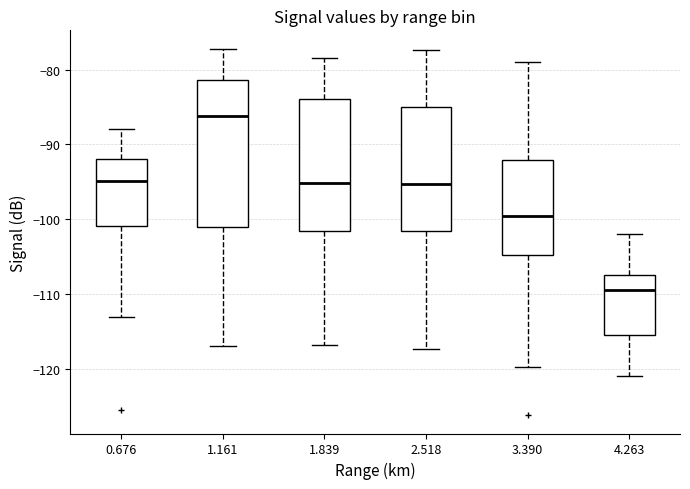

Which box has the lowest median line?

4.263